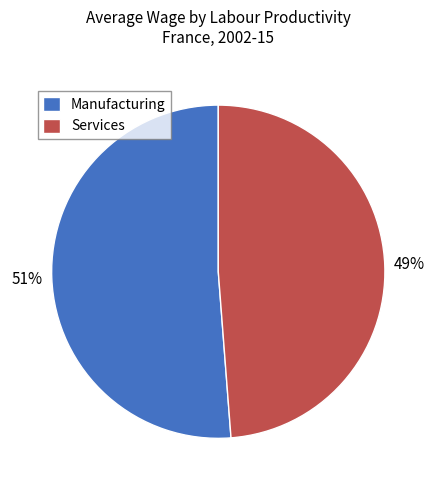

Which category has the biggest portion of the pie?

Manufacturing